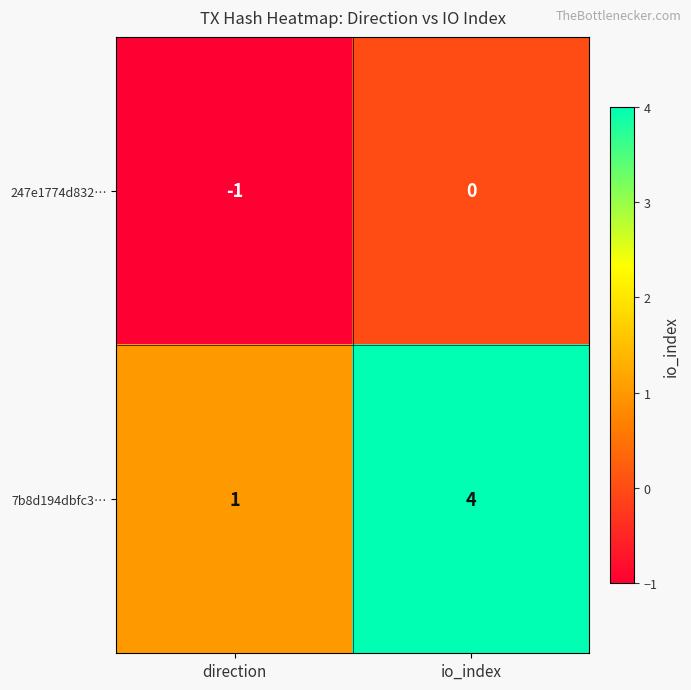

True or false: 247e1774d832… has a value of -1 at direction.

True